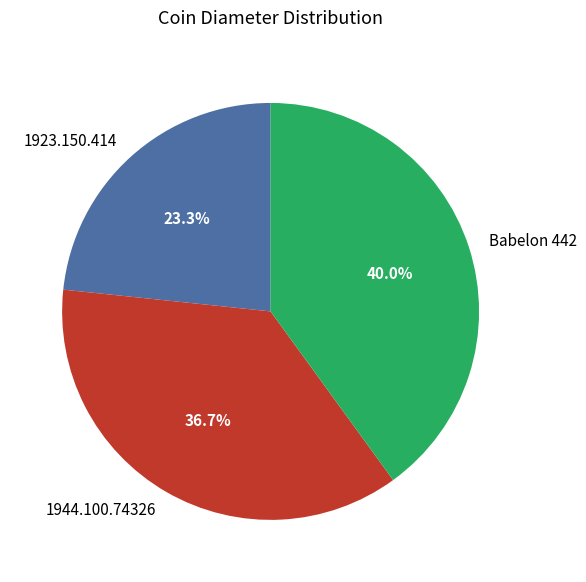

Which category has the biggest portion of the pie?

Babelon 442